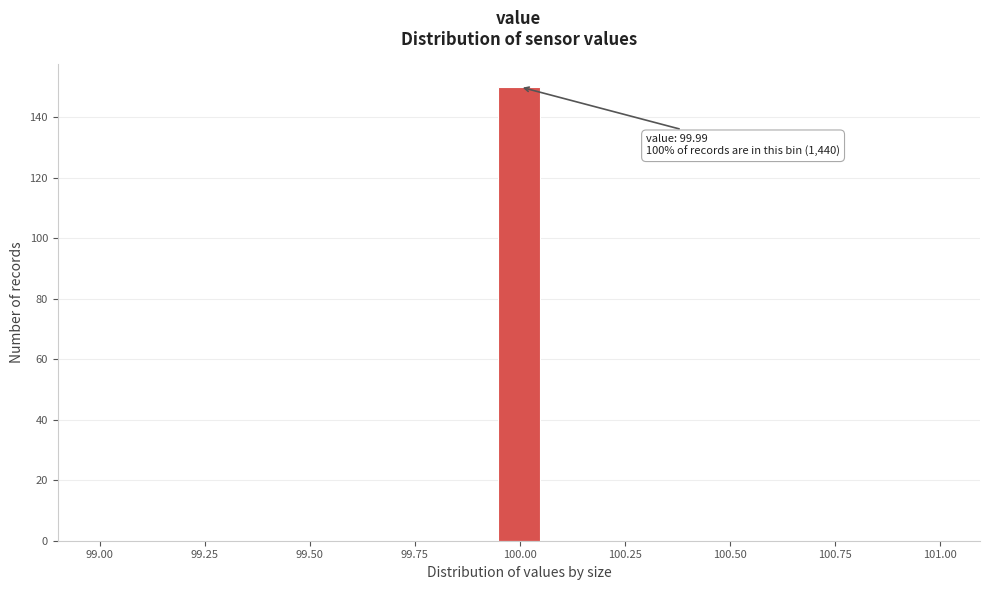

Read against the x-axis, roughly where is the centre of the tallest bar?

100.00